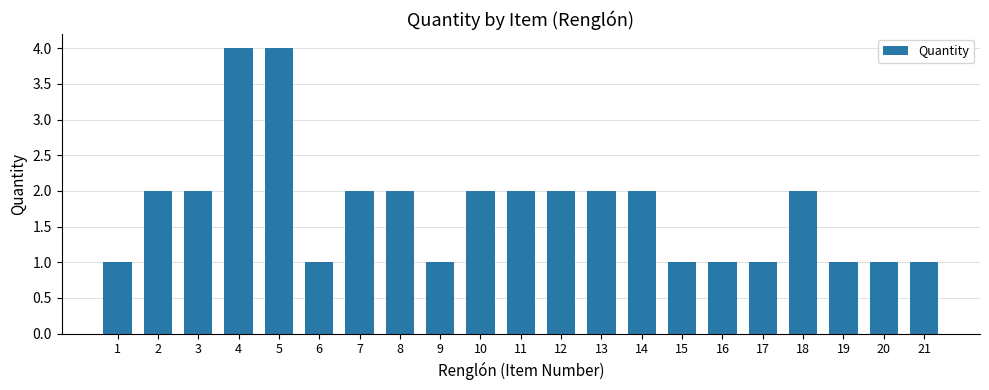

What is the change in value from 2 to 9?

-1